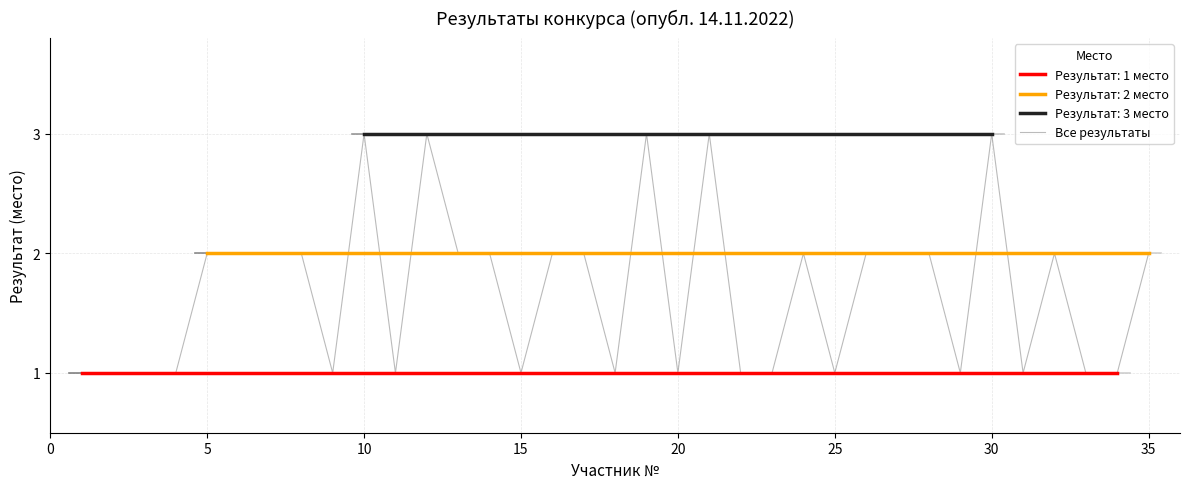

What is the maximum value for Все результаты?

3